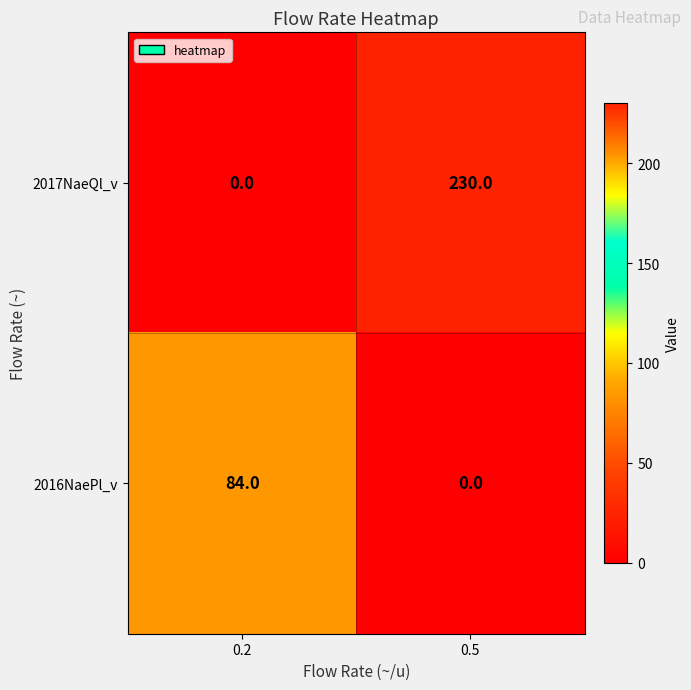

Which series has the largest range (max minus min)?

2017NaeQl_v